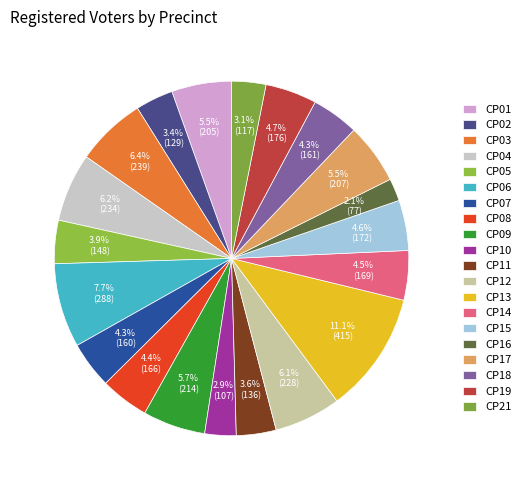

Count the number of slices in the pie.

20